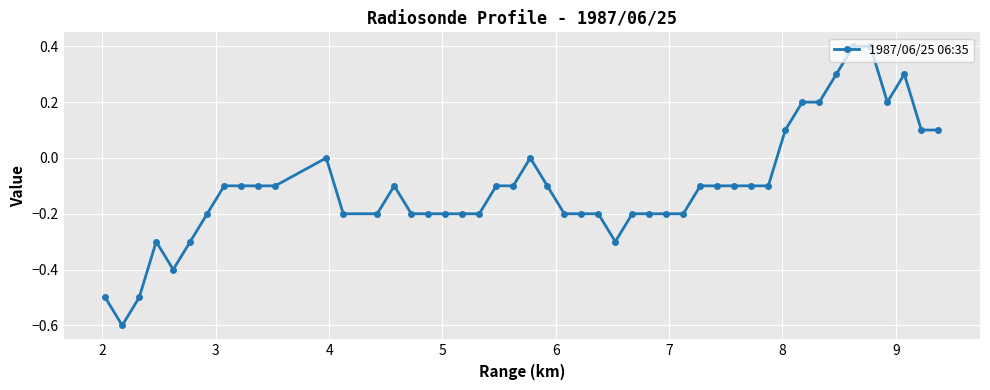

How many categories are shown in the chart?

47